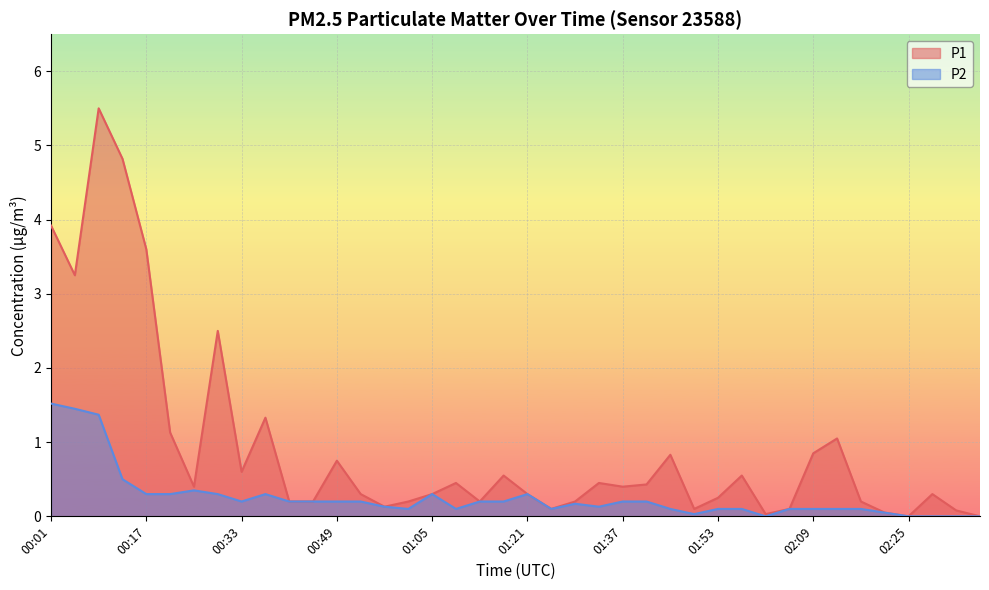

What are all the series names shown in the legend?

P1, P2